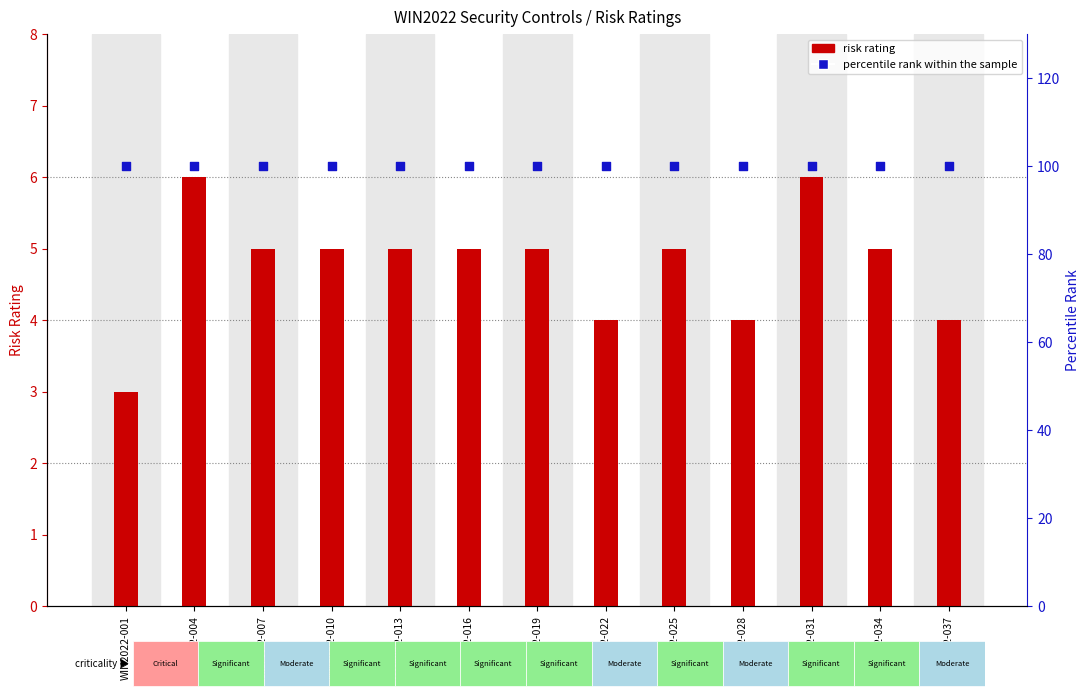

Is the value of risk rating at WIN2022-010 greater than the value of percentile rank within the sample at WIN2022-037?

No